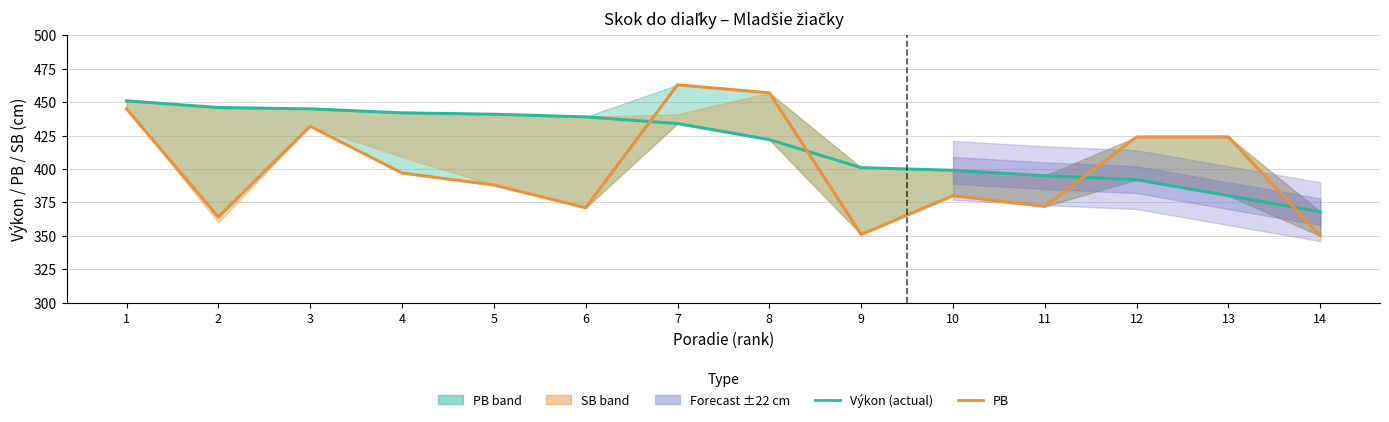

True or false: Výkon (actual) has more than 0 interior local peaks.

False